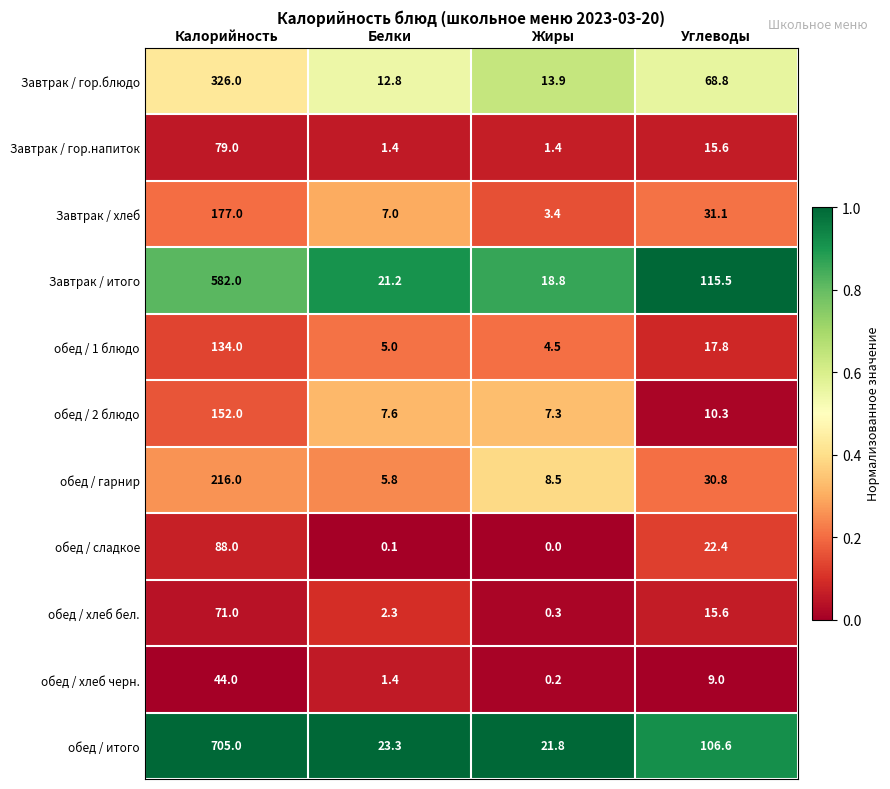

At which category is the sum across all series the highest?

Калорийность